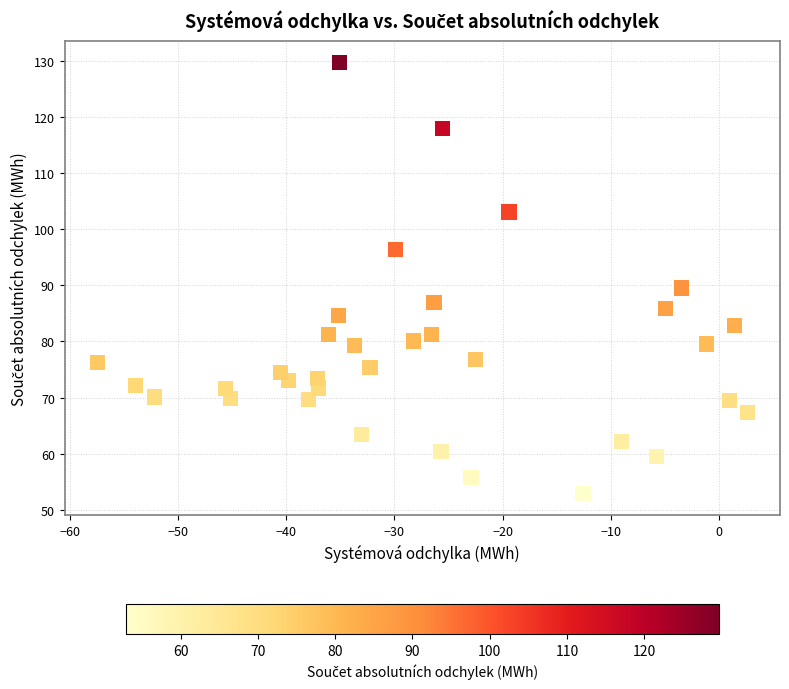

What Y value in the scatter plot is closest to 91?

89.5